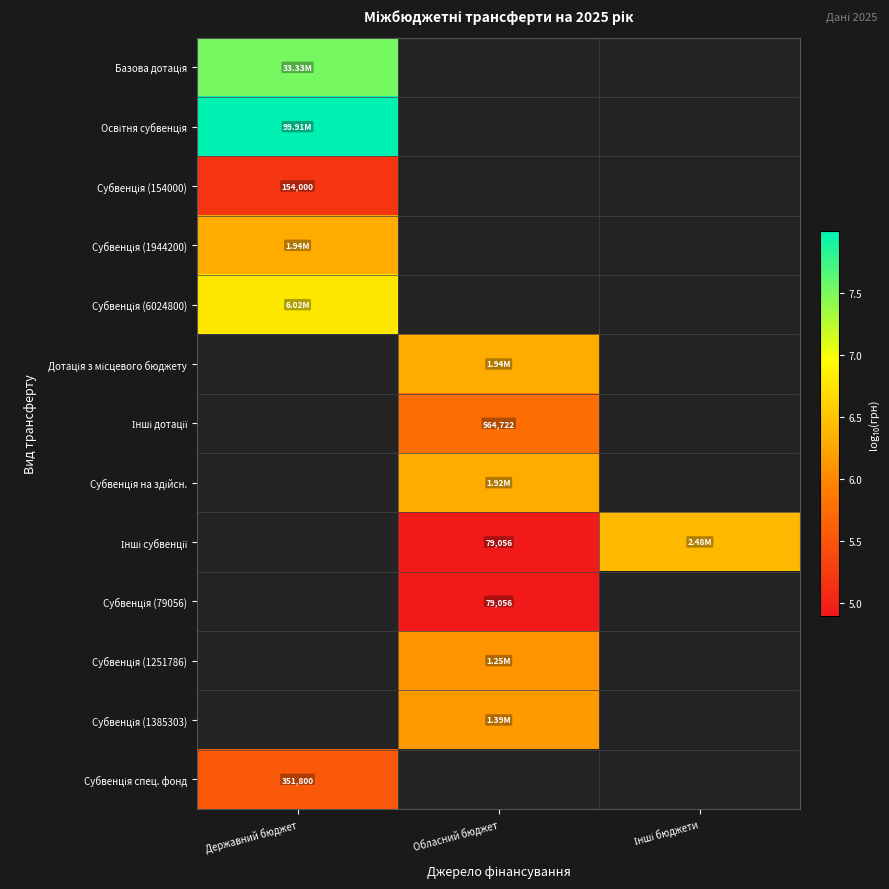

The Інші субвенції series shows 9.8 at Інші бюджети. True or false?

False